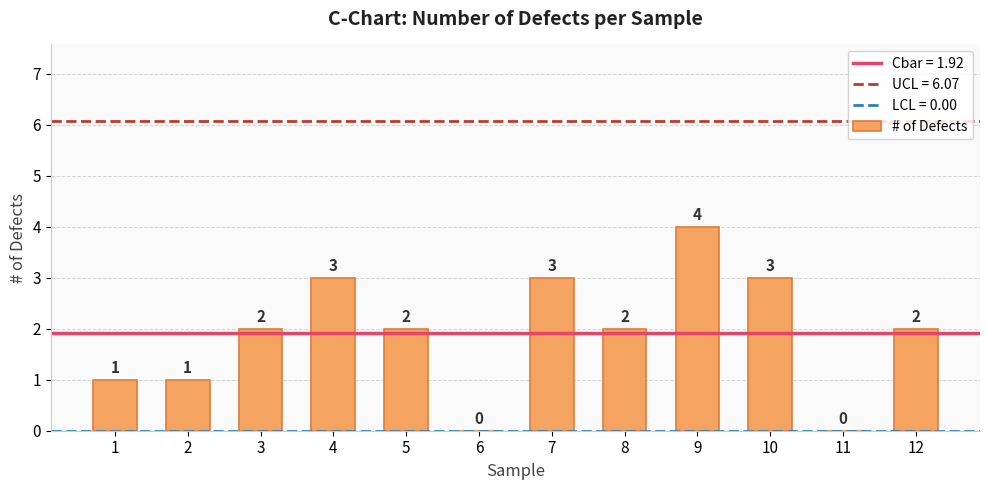

How many values are between 1 and 3?

9